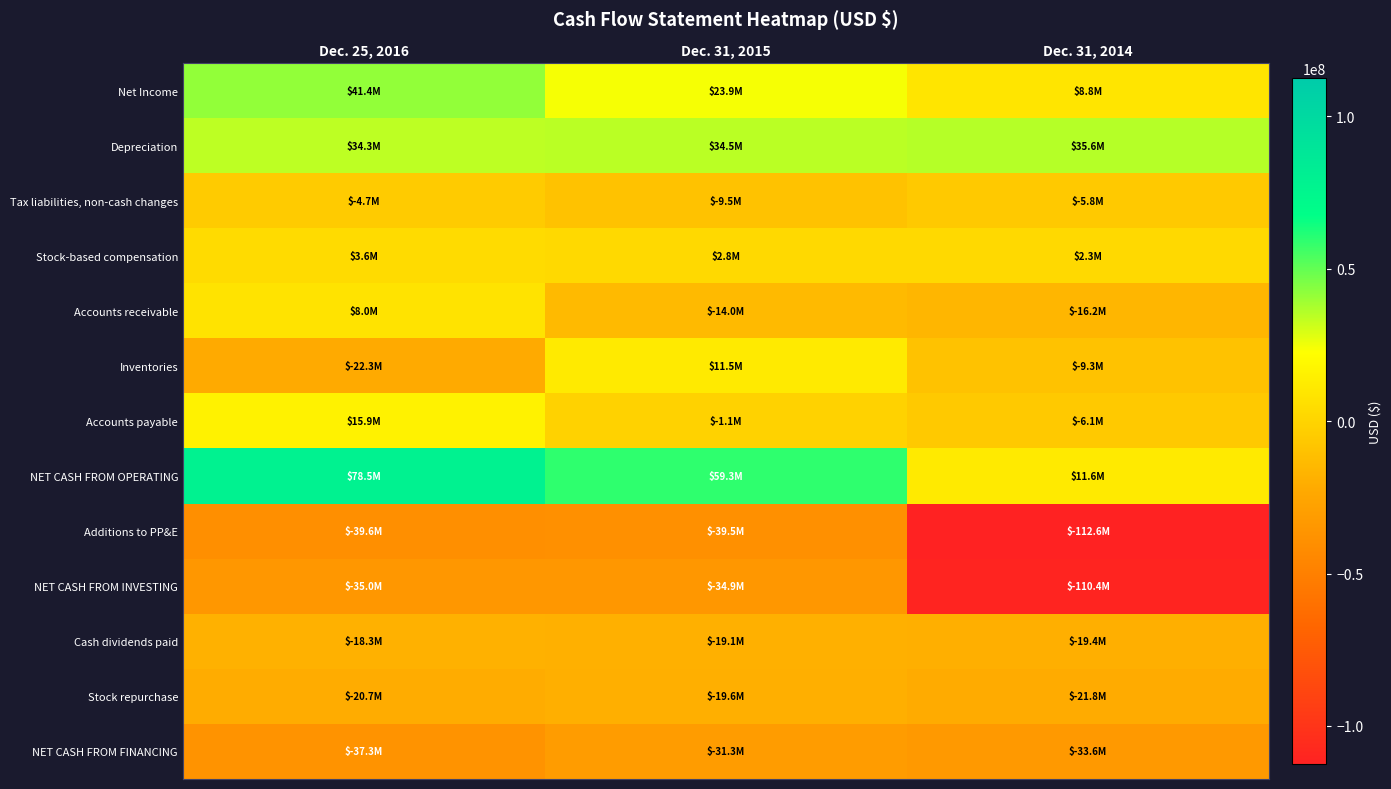

List the series in order of their peak value, lowest first.

Additions to PP&E, NET CASH FROM INVESTING, NET CASH FROM FINANCING, Stock repurchase, Cash dividends paid, Tax liabilities, non-cash changes, Stock-based compensation, Accounts receivable, Inventories, Accounts payable, Depreciation, Net Income, NET CASH FROM OPERATING